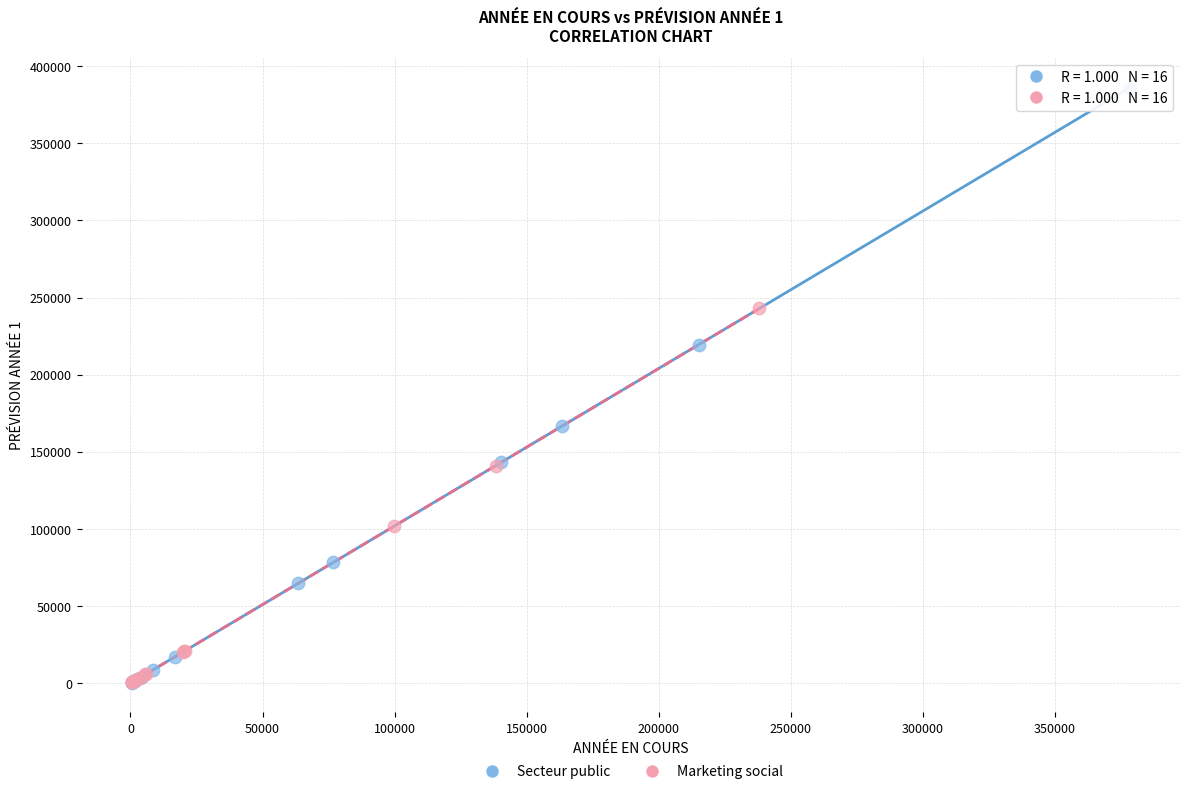

Which series contains the highest Y value?

Secteur public